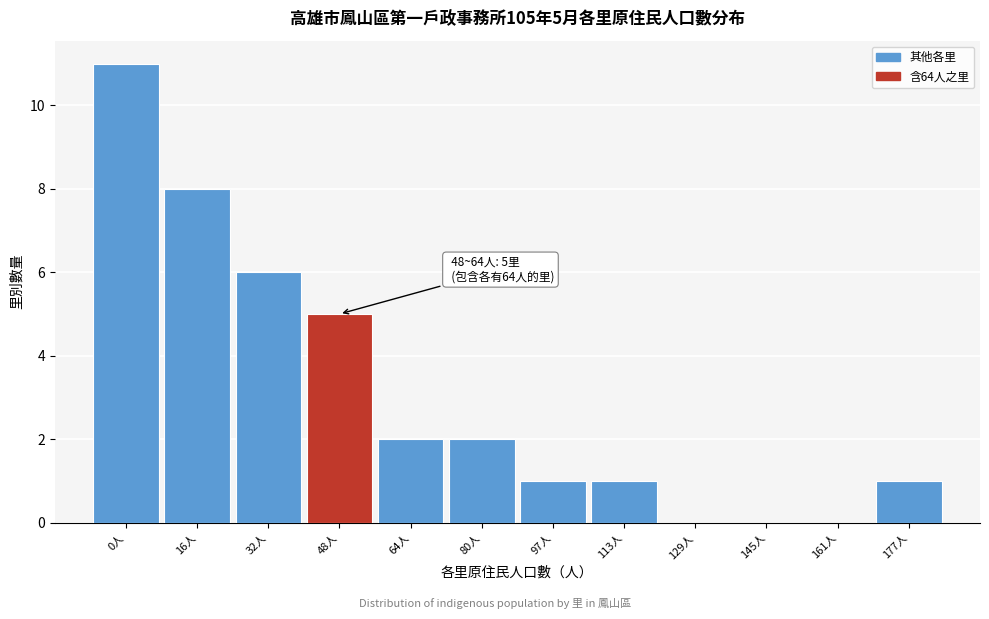

Reading left to right, transcribe all the data shown in this chart.

0人=11	16人=8	32人=6	48人=5	64人=2	80人=2	97人=1	113人=1	129人=0	145人=0	161人=0	177人=1